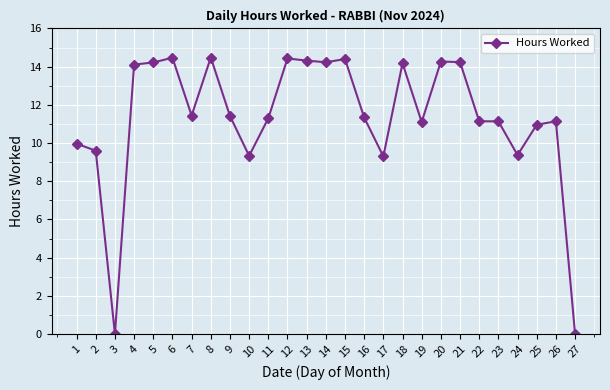

At which category does the data reach its first local valley?

3